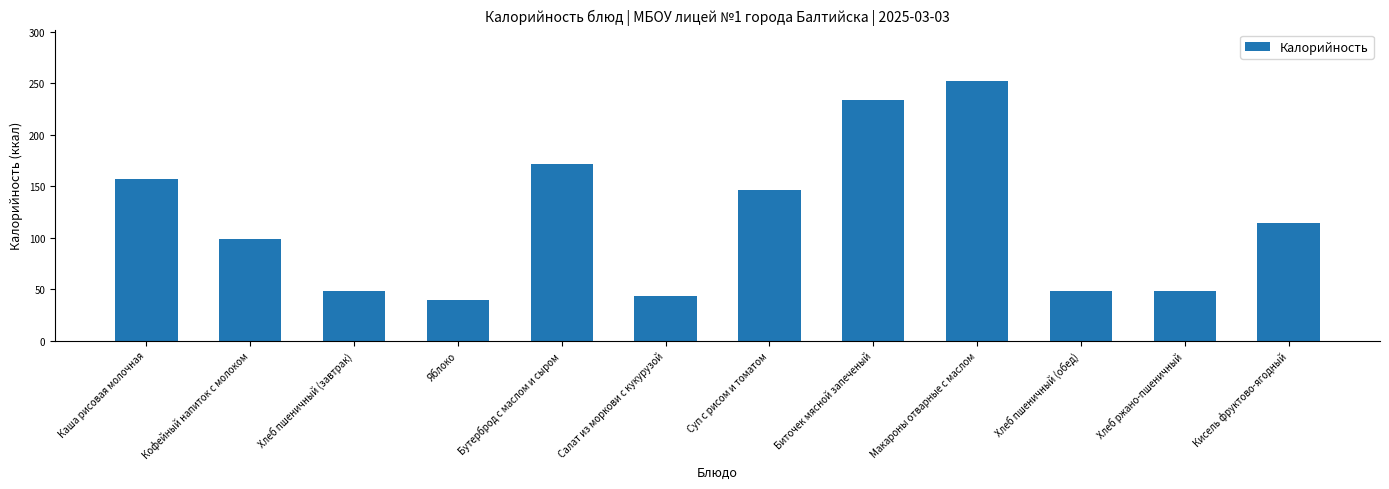

What is the change in value from Кофейный напиток с молоком to Биточек мясной запеченый?

+135